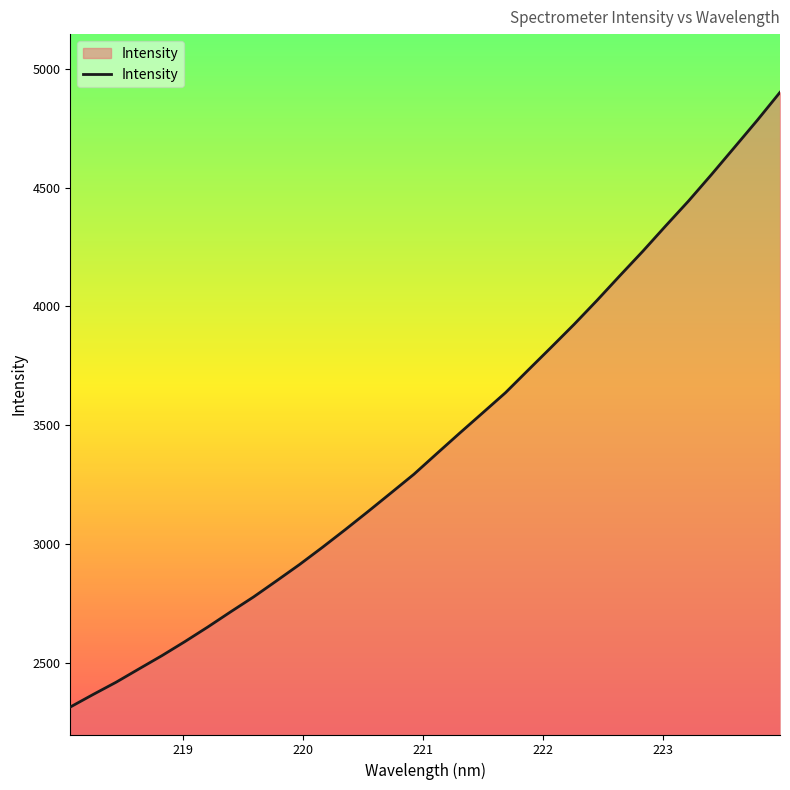

What is the minimum value shown in the chart?

2313.5